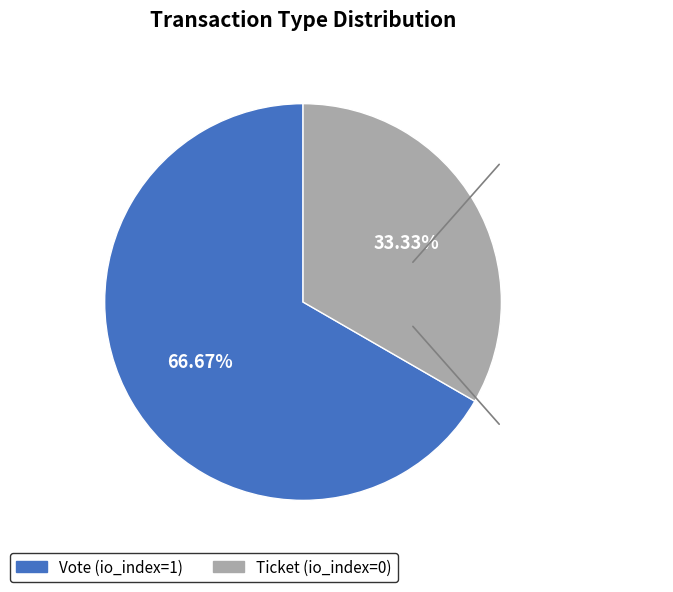

Which has a higher value, Ticket or Vote?

Vote